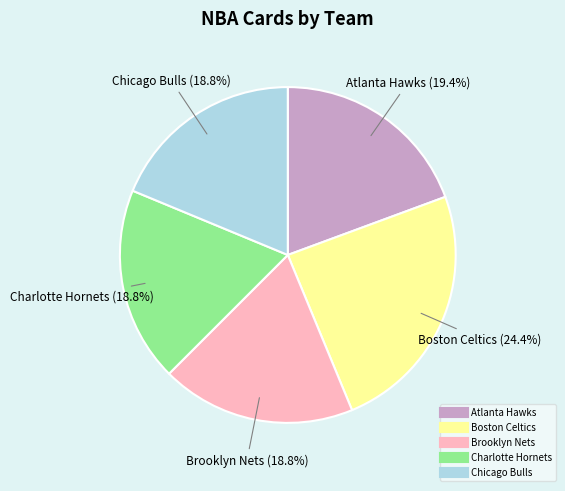

Between Boston Celtics and Charlotte Hornets, which is larger?

Boston Celtics